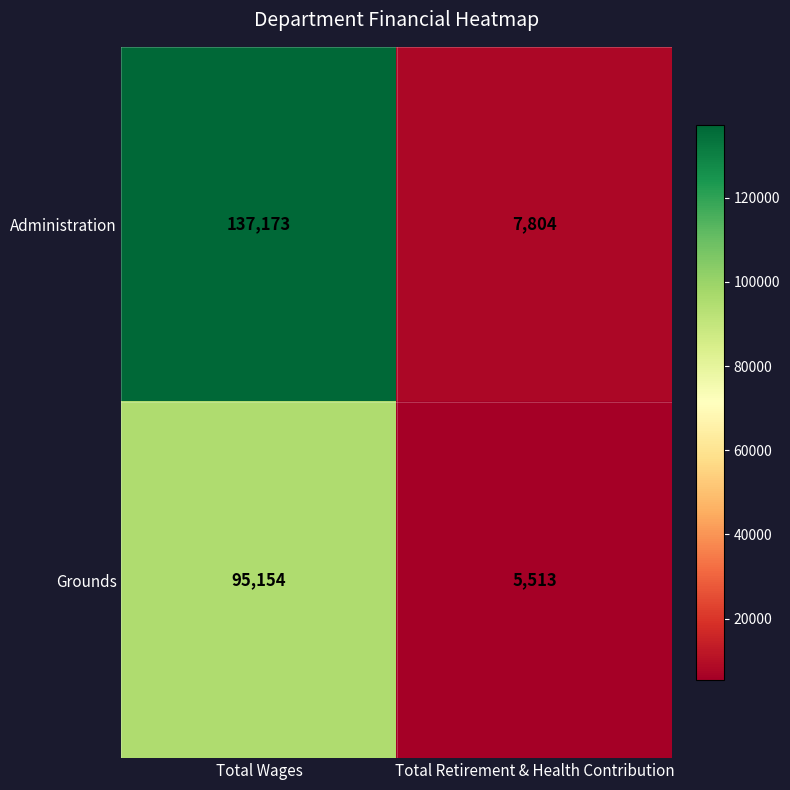

Rank the series by their maximum value, from lowest to highest.

Grounds, Administration